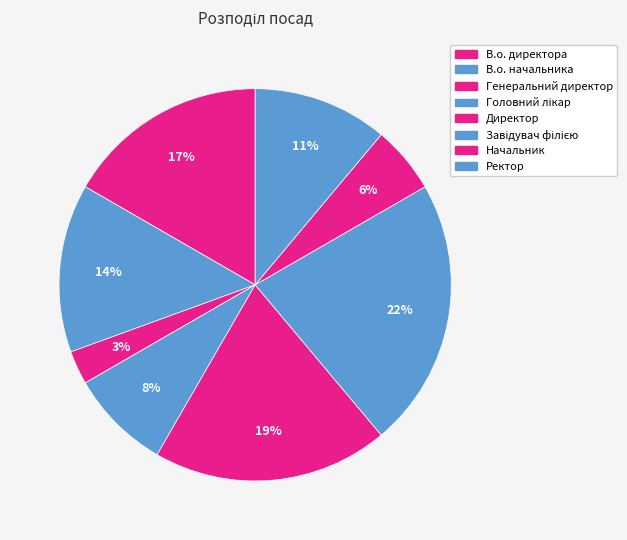

Is it true that В.о. директора is 17% of the pie?

True